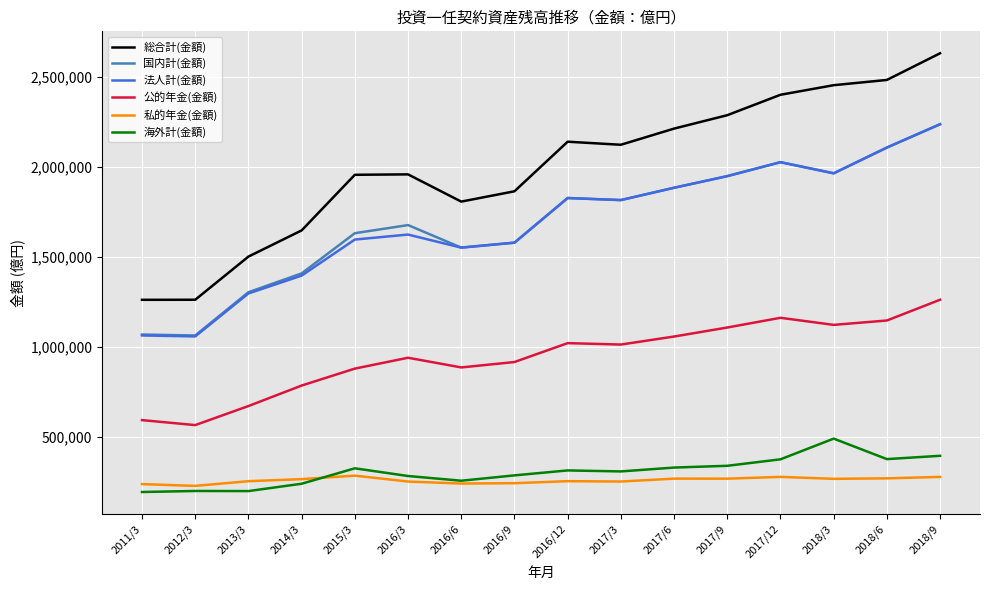

Which series has the largest range (max minus min)?

総合計(金額)